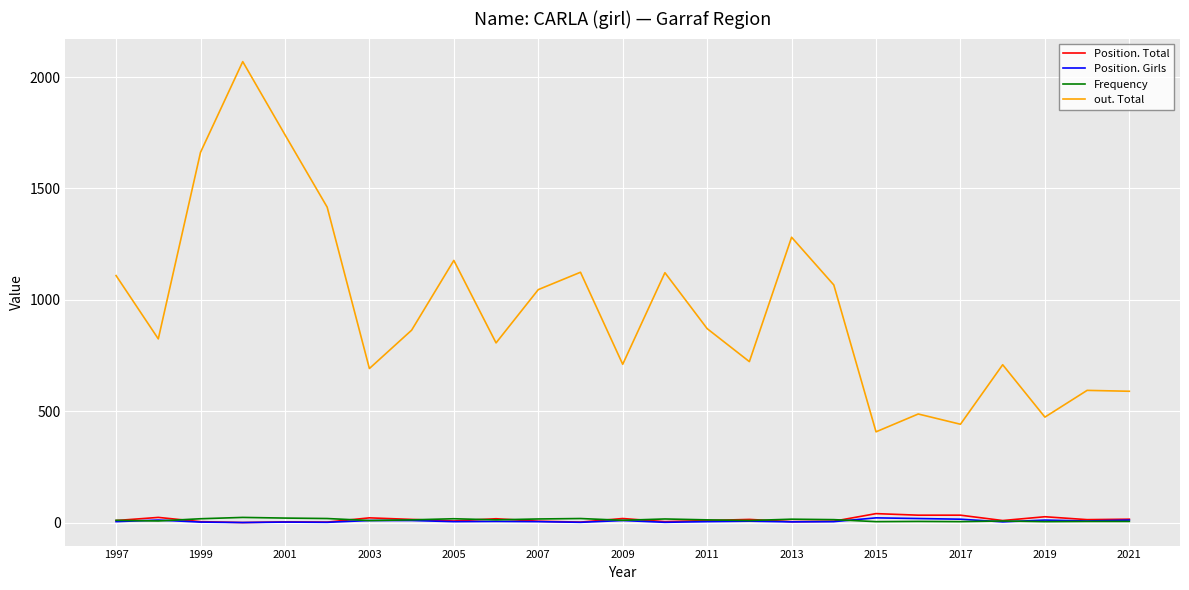

Which series has the largest total across all categories?

out. Total